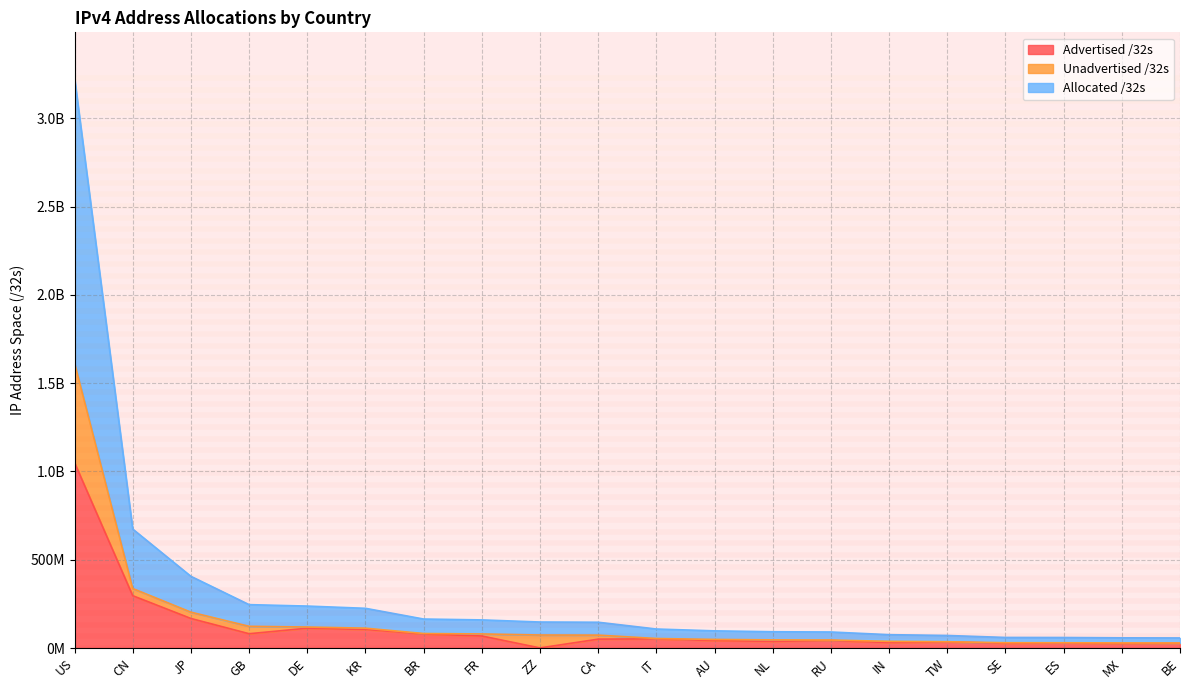

What are all the series names shown in the legend?

Advertised /32s, Unadvertised /32s, Allocated /32s